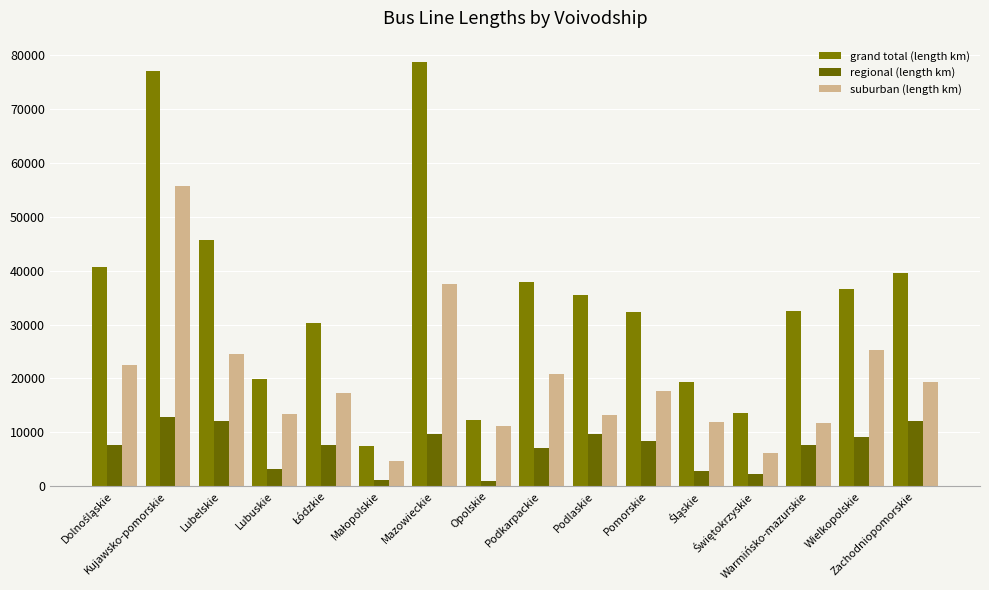

What is the value of the suburban (length km) bar at the 16th from the left?

19309